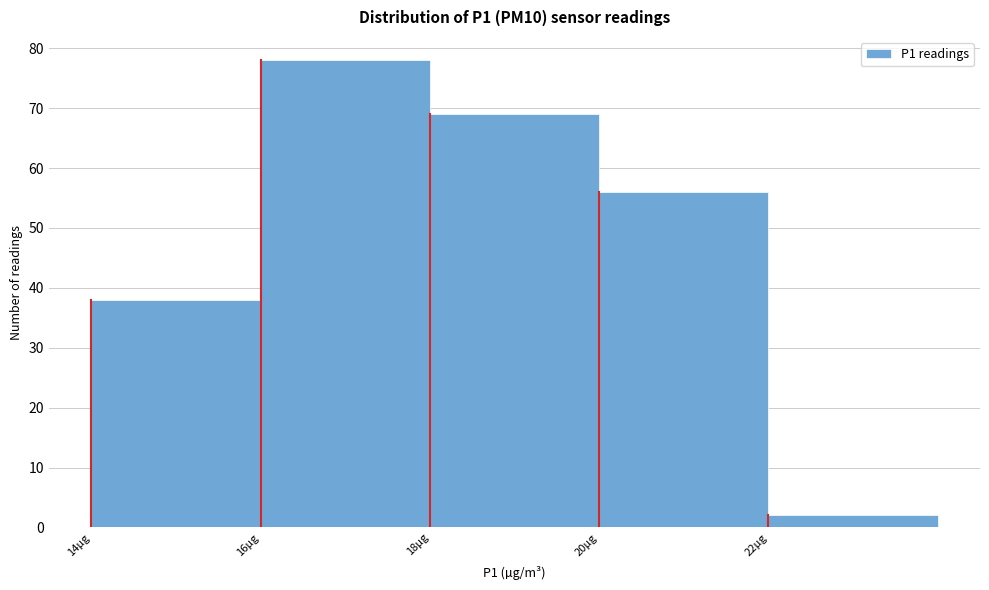

Reading left to right, transcribe this chart: for each bar, give the range it covers on the x-axis and its height. The values are not printed on the chart, so give them approximately, as read against the axis.

14 to 16: 38
16 to 18: 78
18 to 20: 69
20 to 22: 56
22 to 24: 2